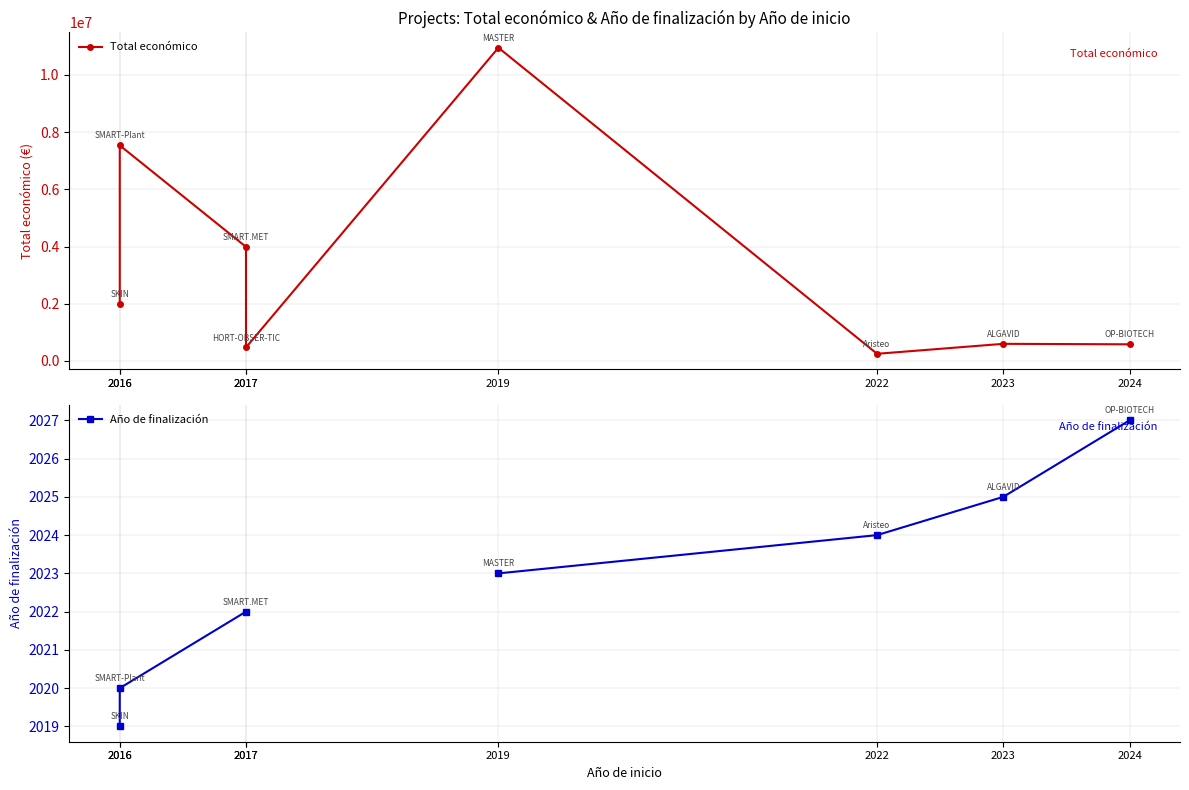

True or false: Año de finalización and Total económico cross at least once.

False